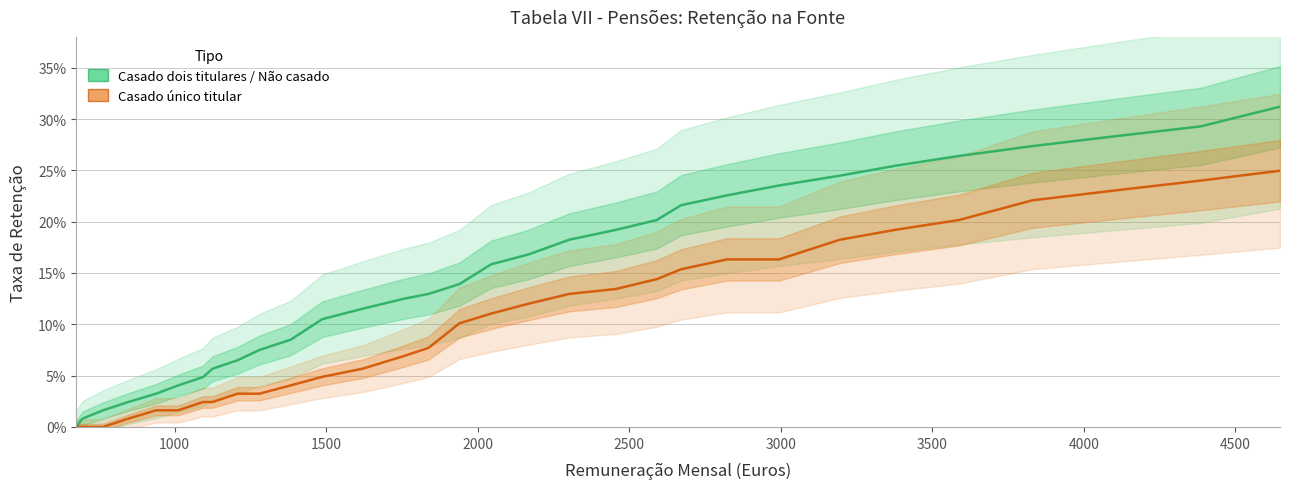

What are all the series names shown in the legend?

Casado dois titulares / Não casado, Casado único titular